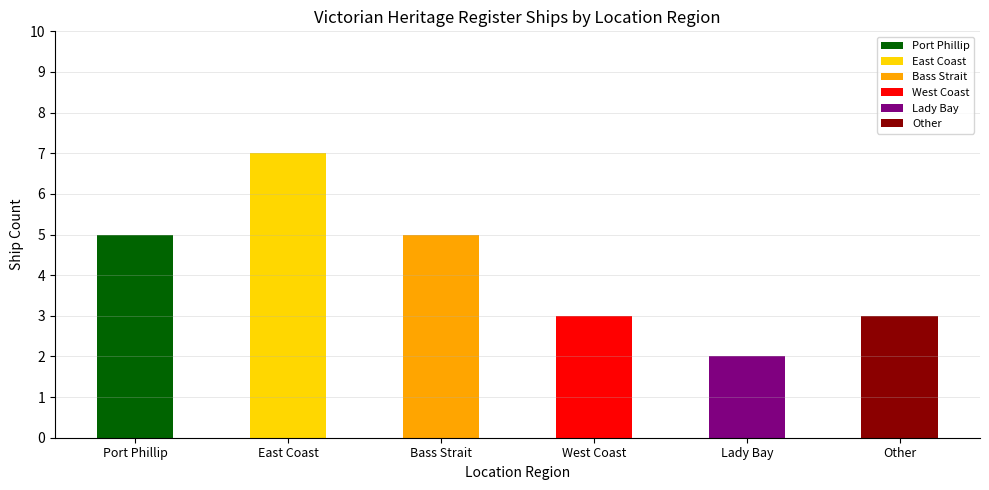

True or false: the data shows 8 at Port Phillip.

False